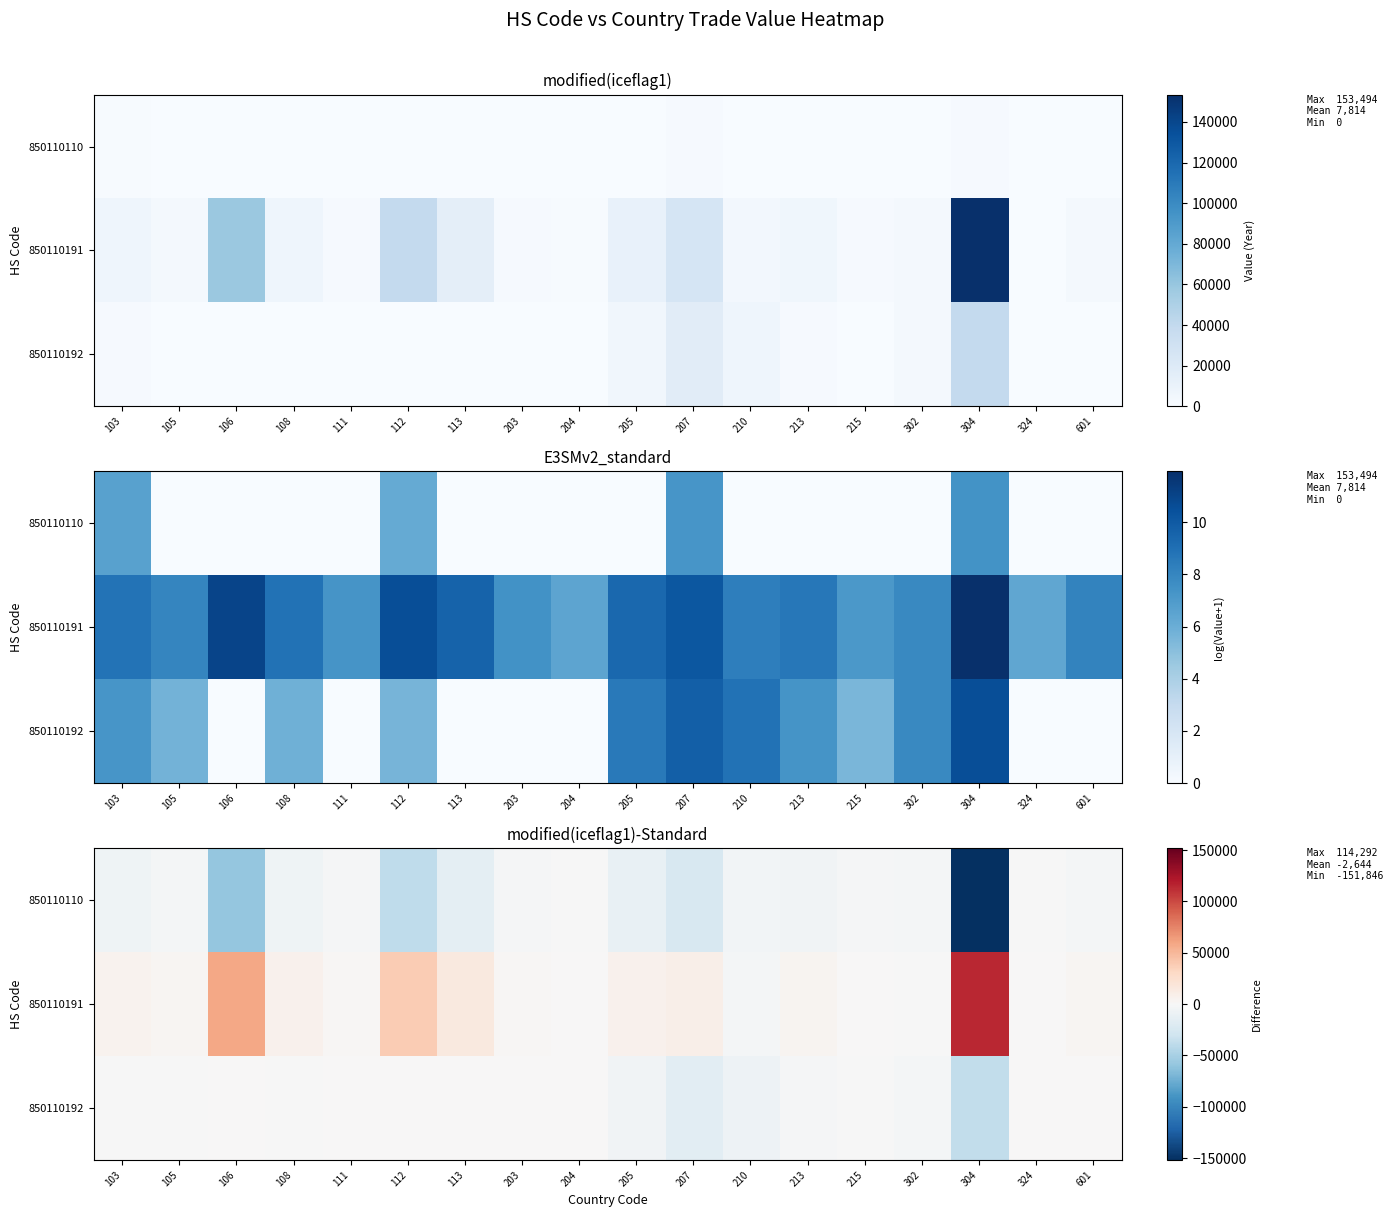

Which series has the largest range (max minus min)?

850110110